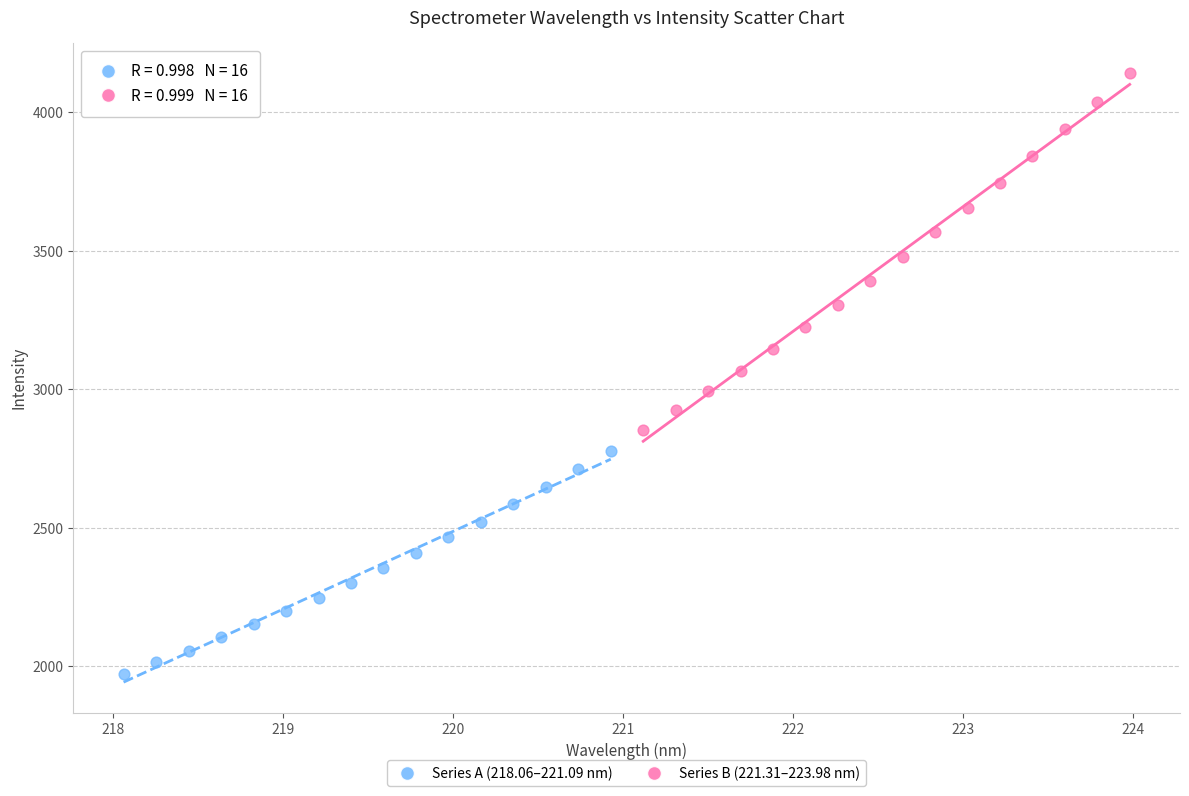

Which series reaches the minimum Y coordinate?

Series A (218.06–221.09 nm)